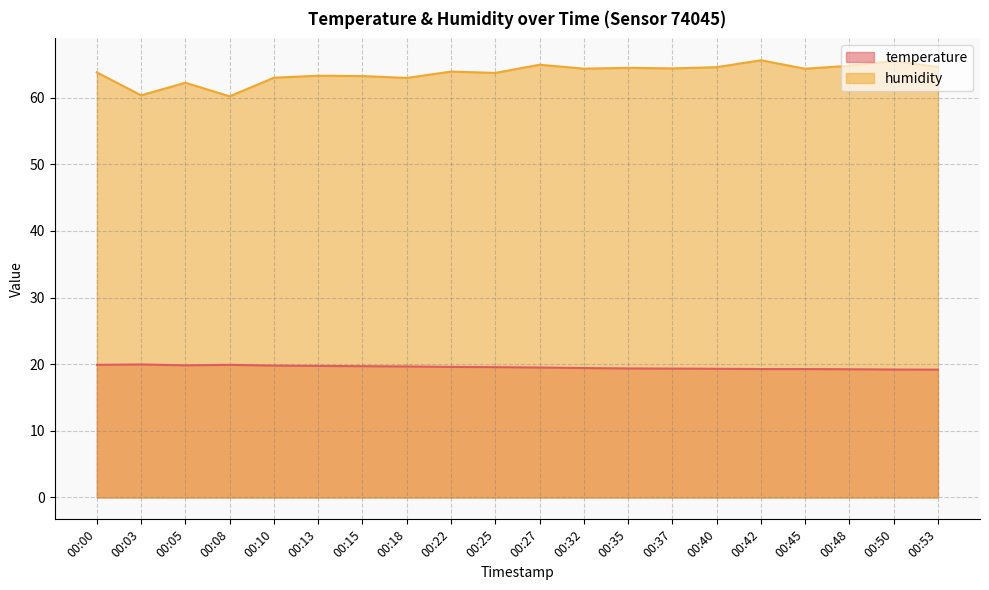

How many interior local peaks does the temperature series have?

2